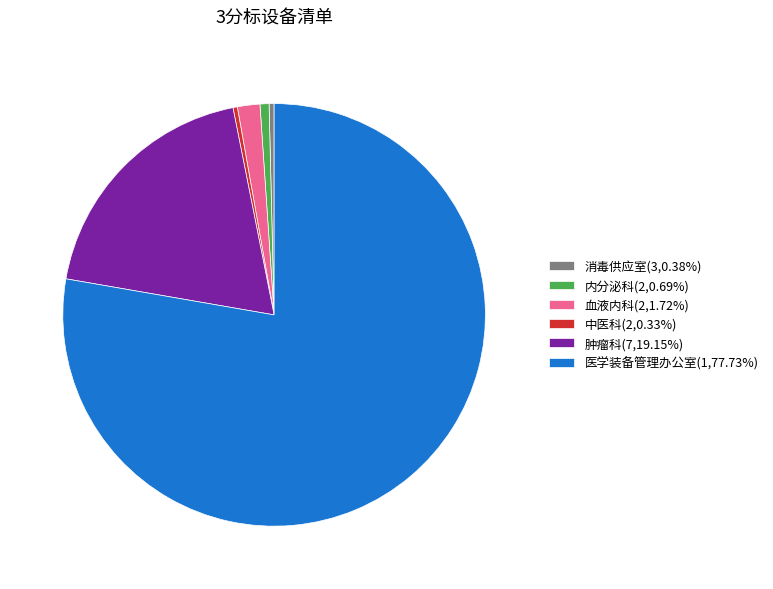

The 医学装备管理办公室 slice represents 85% of the pie. True or false?

False